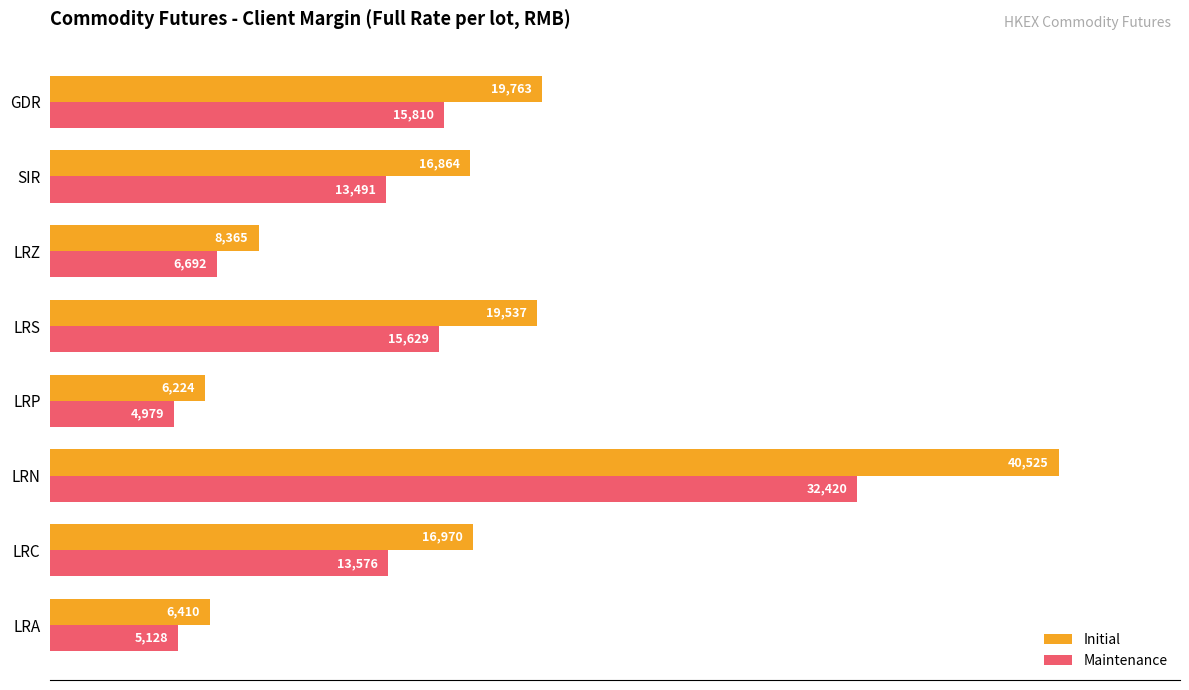

Which category has the highest value across all series?

LRN